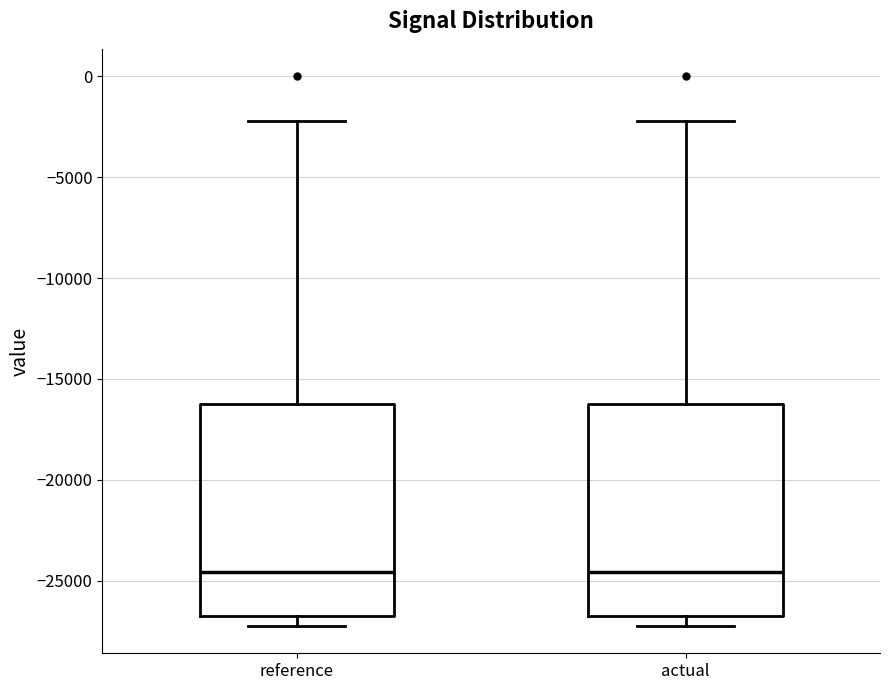

Reading left to right, transcribe this box plot: for each box, give where its median line is, the range the box spans, and where its two whiskers end, as read against the y-axis. The values are not printed on the chart, so give them approximately, as read against the axis.

reference: median -24500, box -26500 to -16000, whiskers -27000 to -2000
actual: median -24500, box -26500 to -16000, whiskers -27000 to -2000